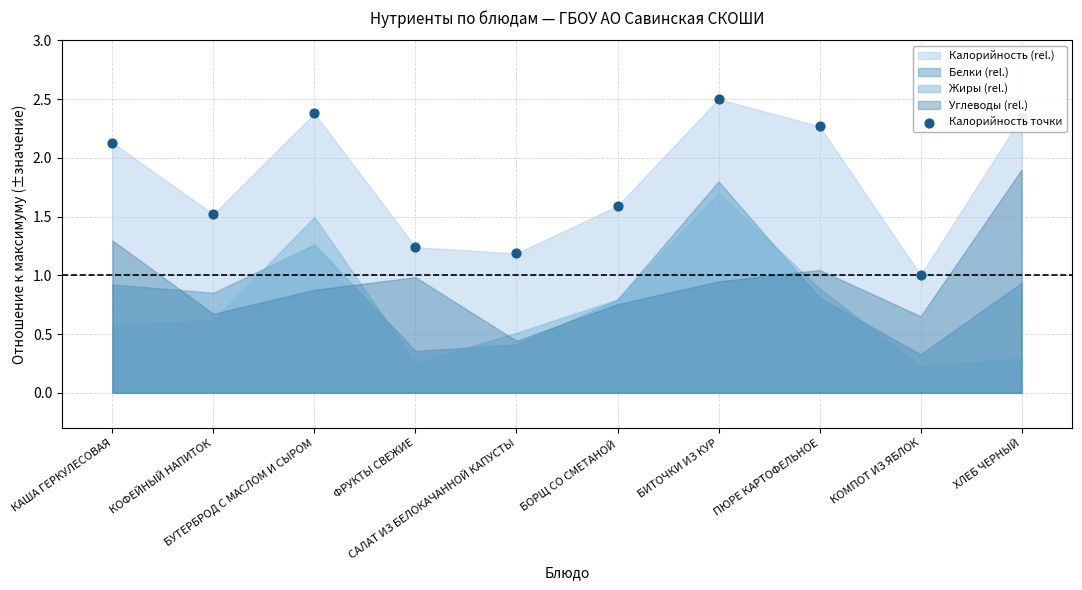

Between БОРЩ СО СМЕТАНОЙ and КОМПОТ ИЗ ЯБЛОК, which is larger?

БОРЩ СО СМЕТАНОЙ